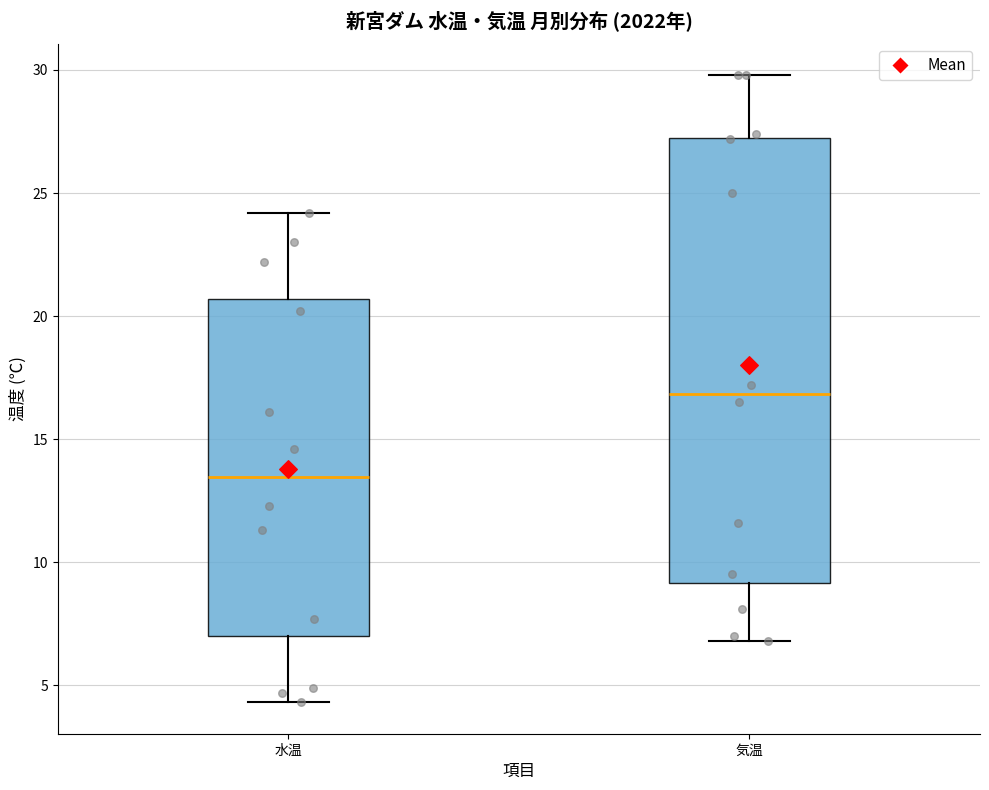

Reading left to right, read every box against the y-axis: the position of its median line, the range the box covers, and the ends of its whiskers. The values are not printed on the chart, so give them approximately, as read against the axis.

水温: median 13.5, box 7.0 to 20.5, whiskers 4.5 to 24.0
気温: median 17.0, box 9.0 to 27.5, whiskers 7.0 to 30.0